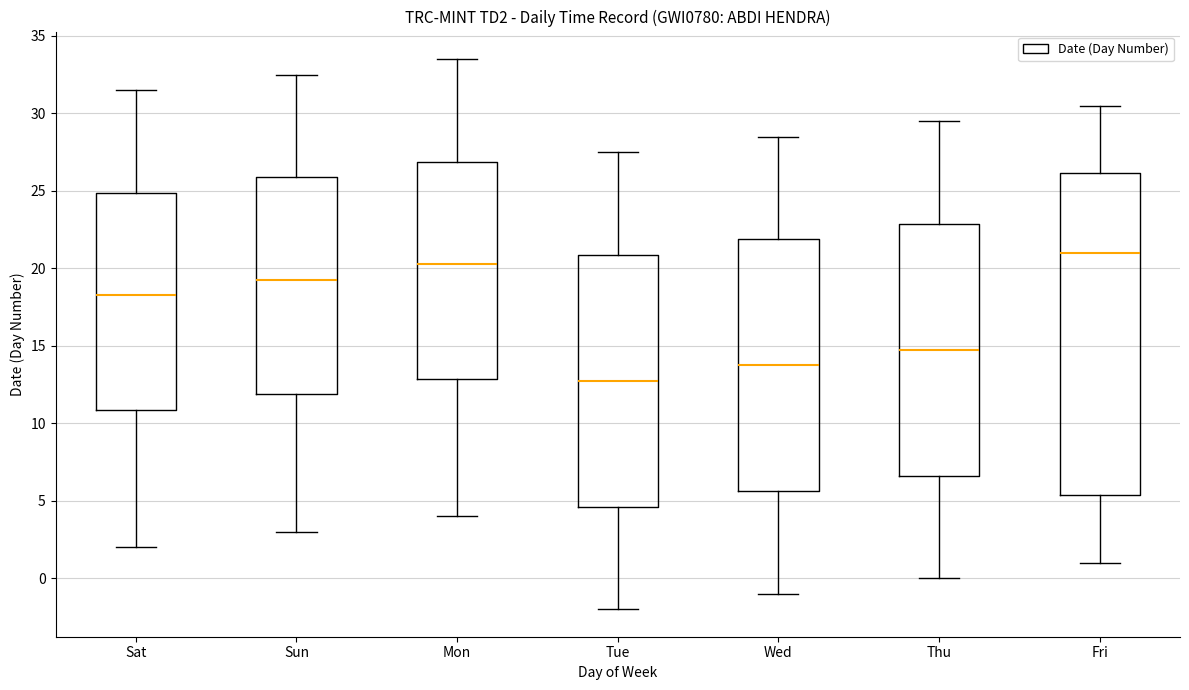

Which box is the tallest, from its lower edge to its upper edge?

Fri